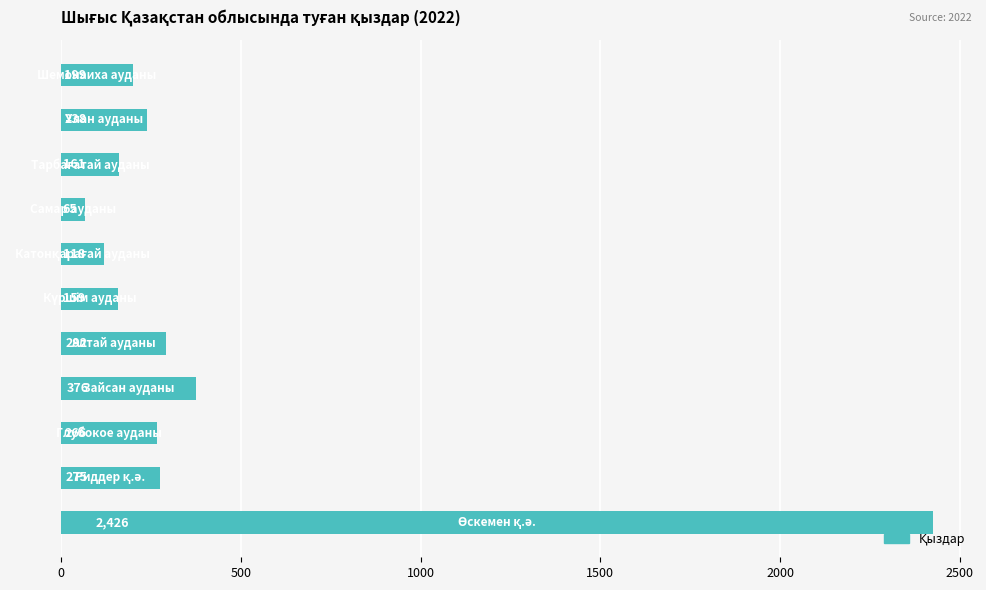

What is the smallest value displayed?

65